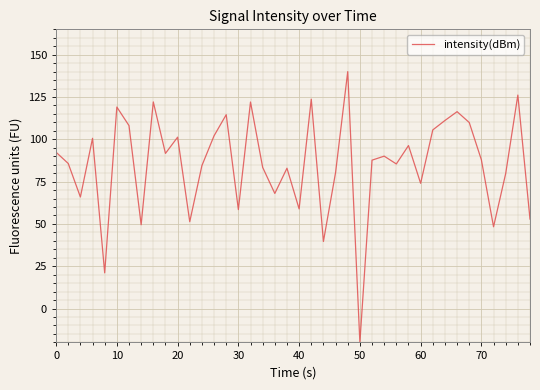

What is the greatest value displayed?

140.0